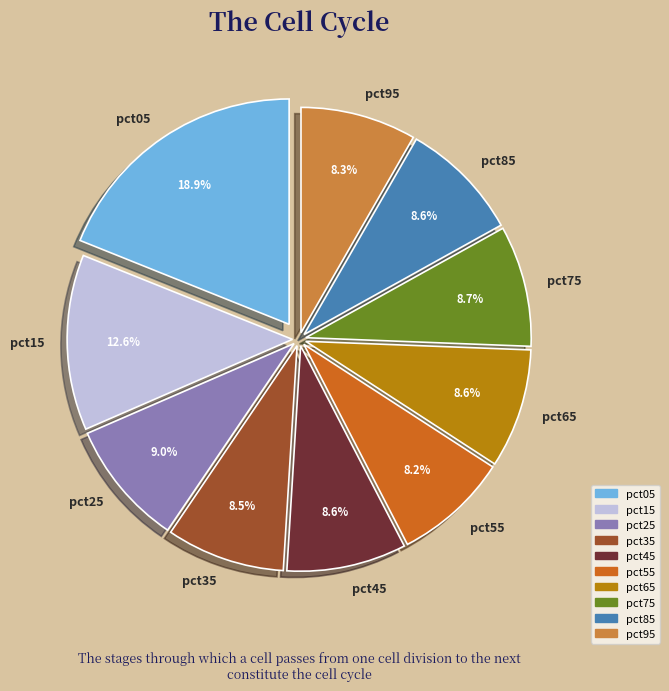

Which has a higher value, pct25 or pct95?

pct25